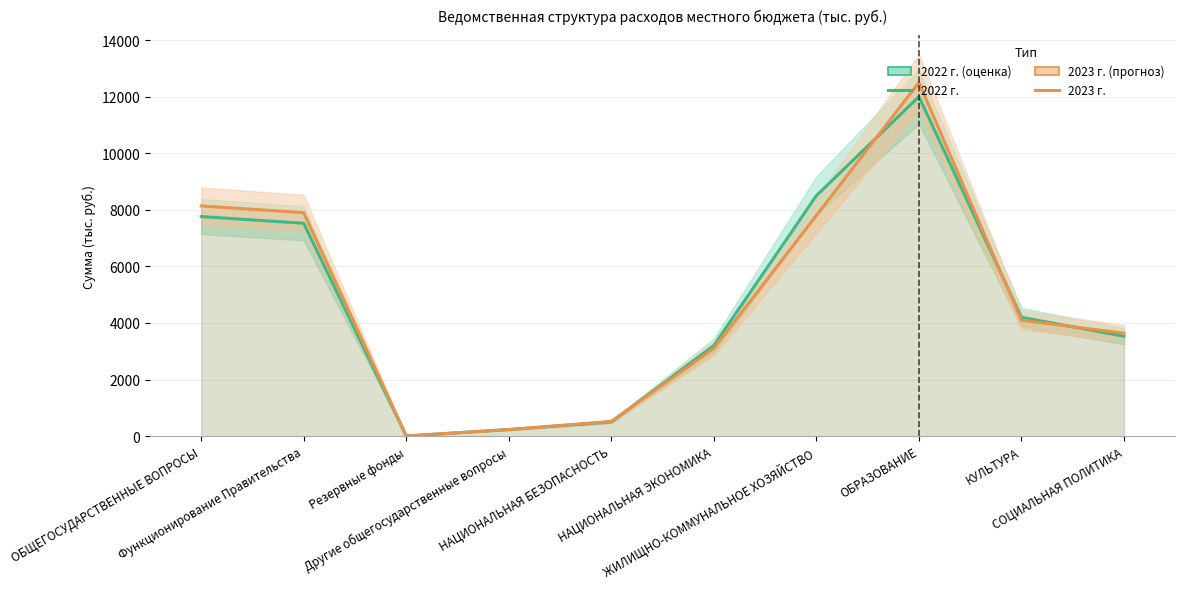

The 2022 г. series shows 11940.8 at Функционирование Правительства. True or false?

False